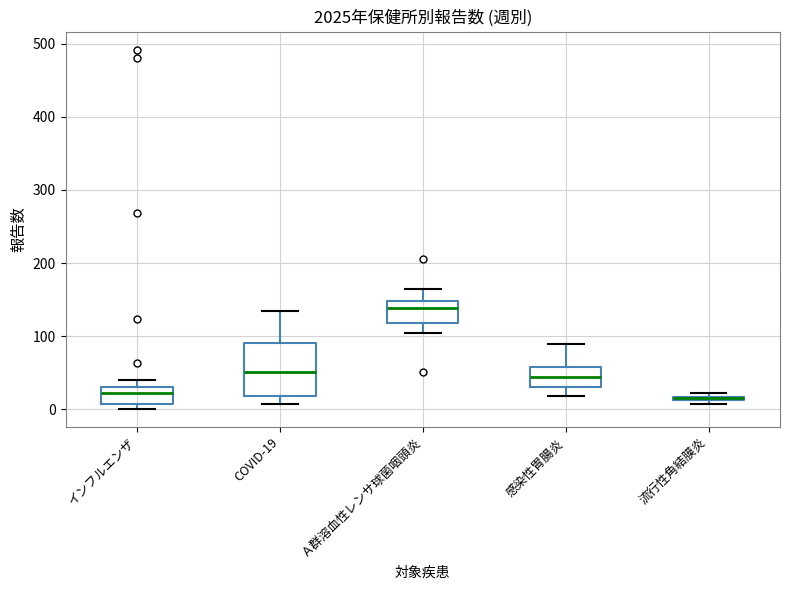

Where is the lower edge of the box for 流行性角結膜炎 on the y-axis? The values are not printed on the chart, so give them approximately, as read against the axis.

10